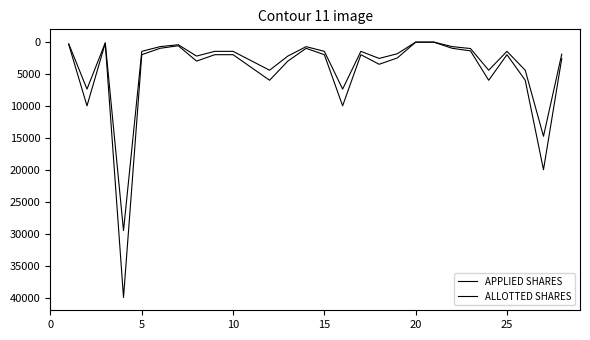

True or false: ALLOTTED SHARES and APPLIED SHARES intersect in this chart.

False